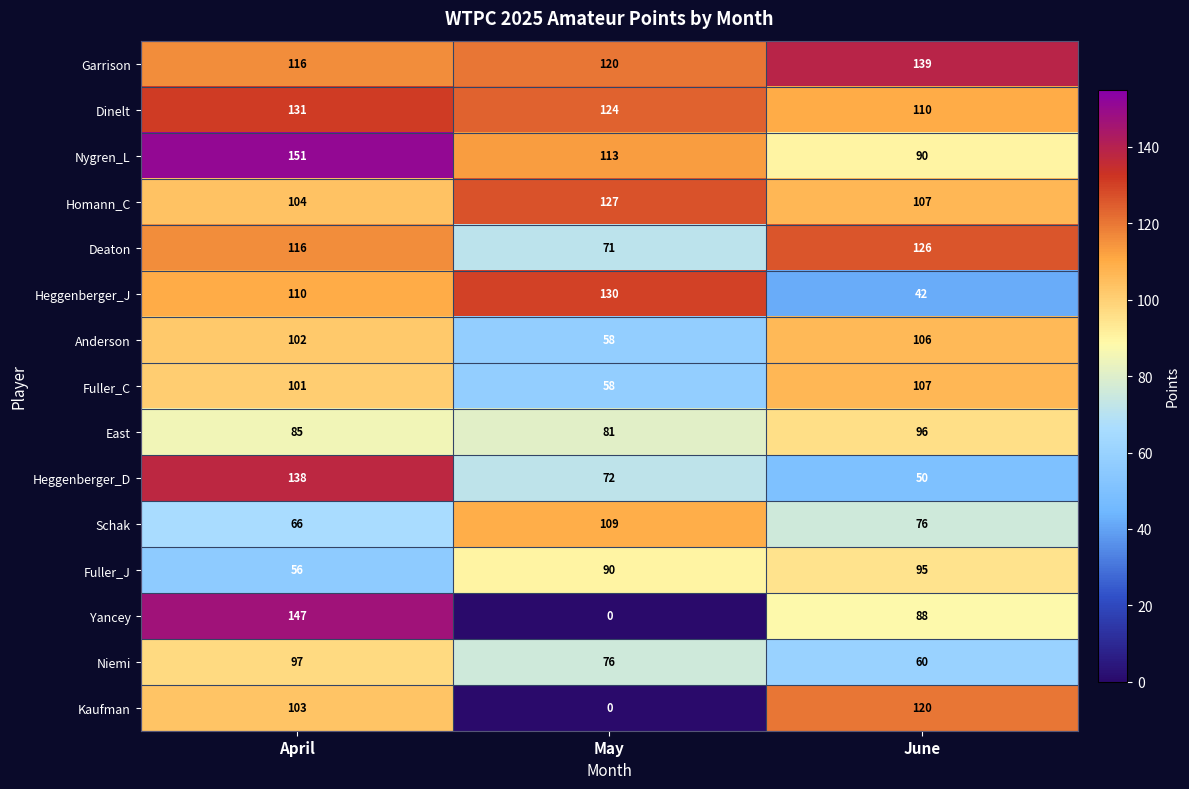

At which category is the sum across all series the highest?

April